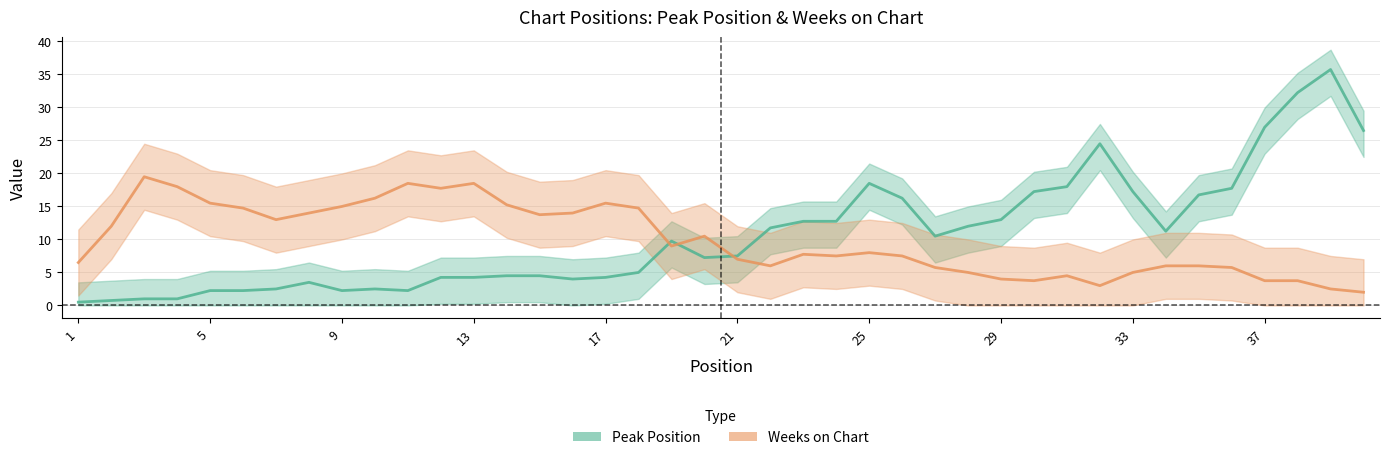

Does the chart display data point markers on the line(s)?

No